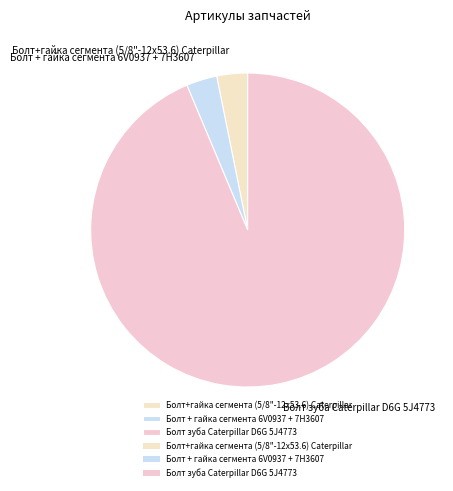

Approximately how many times larger is the value at Болт зуба Caterpillar D6G 5J4773 compared to Болт+гайка сегмента (5/8"-12х53.6) Caterpillar?

29.6